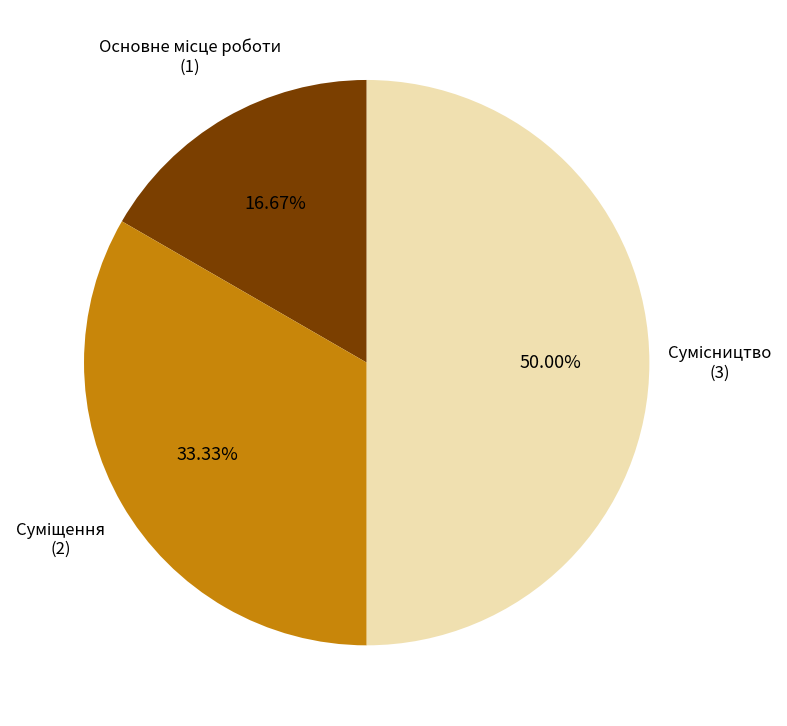

How many slices are in this pie chart?

3